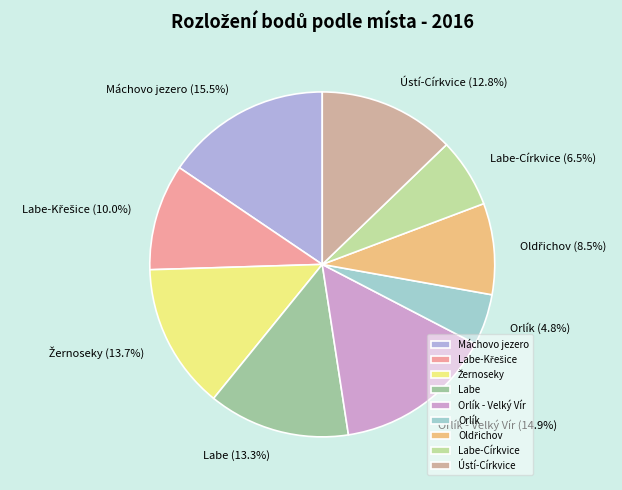

Which slice is the smallest?

Orlík